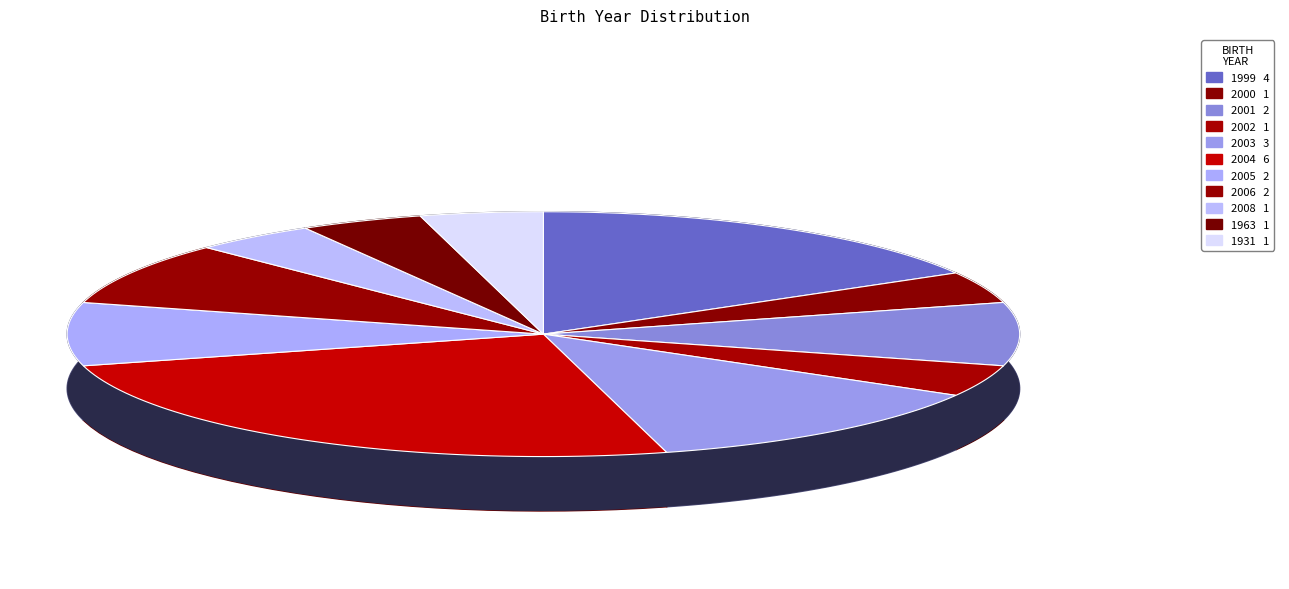

To the nearest percent, what portion does 1963 represent?

4%